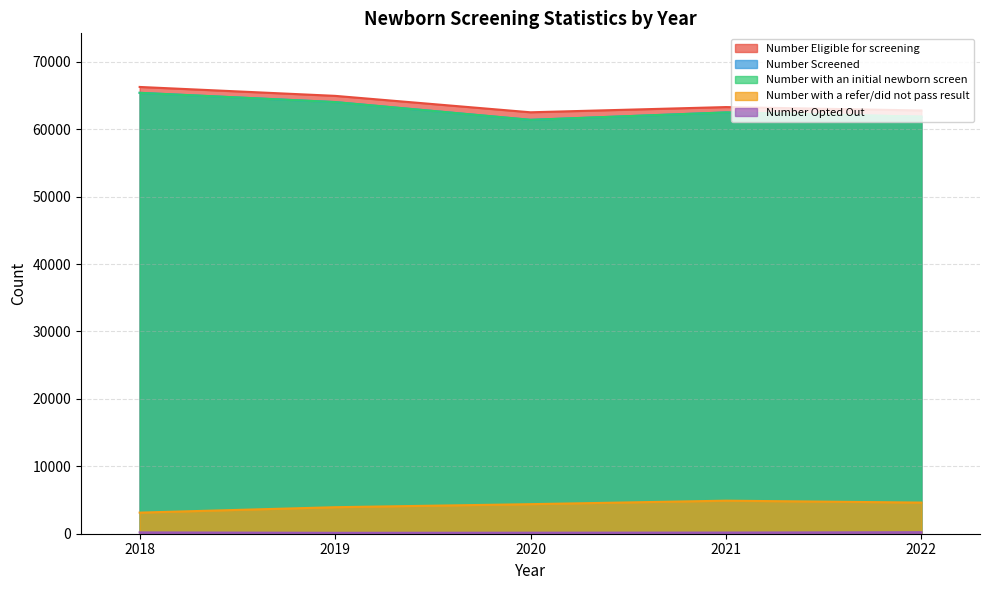

True or false: Number Eligible for screening and Number Opted Out intersect in this chart.

False